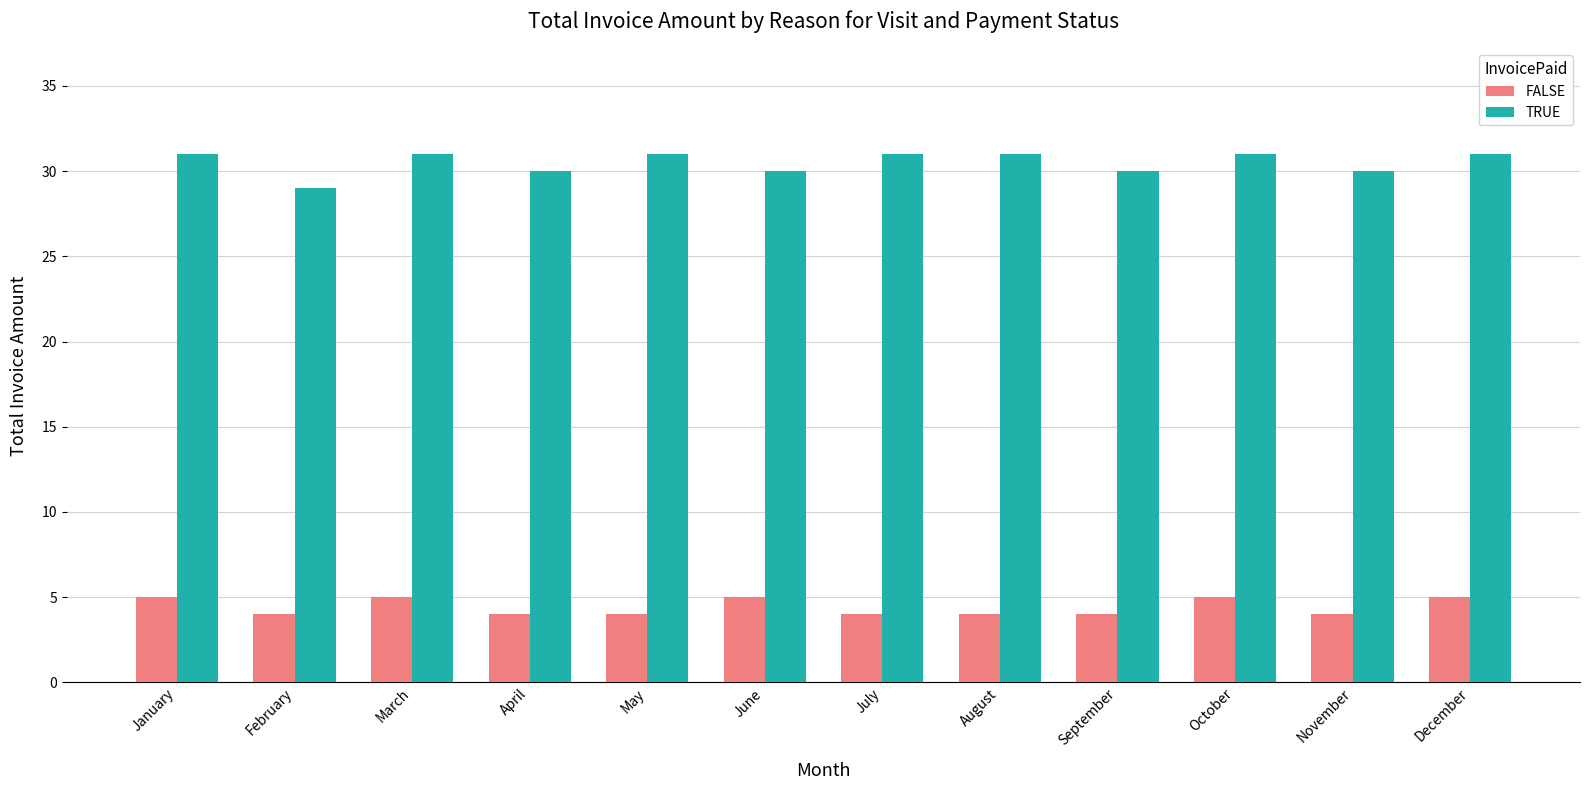

What is the spread (max minus min) of values at April?

26